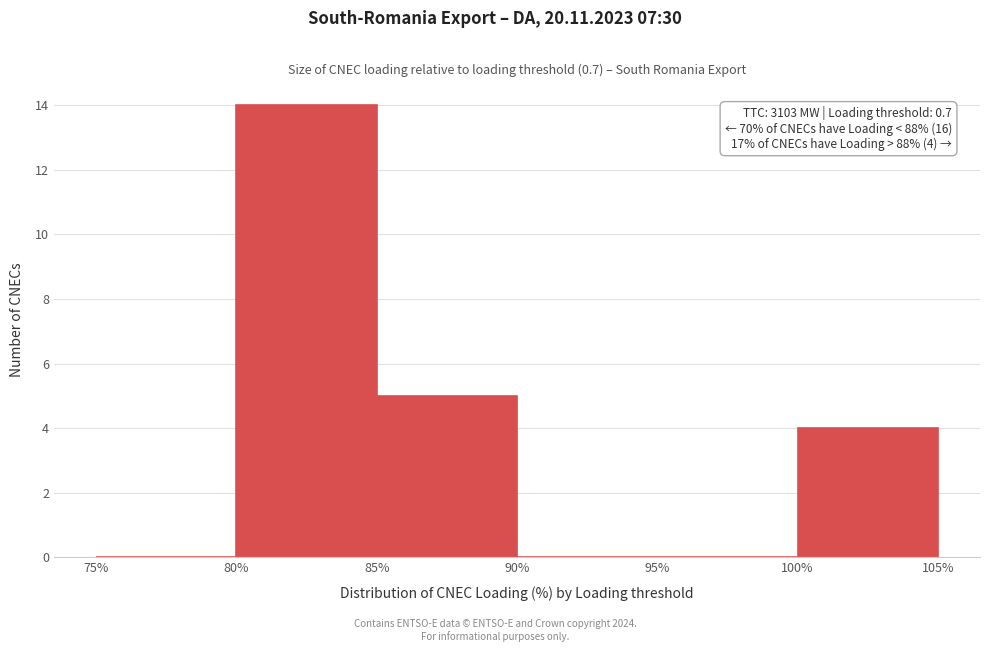

Which range on the x-axis has the tallest bar?

80% to 85%